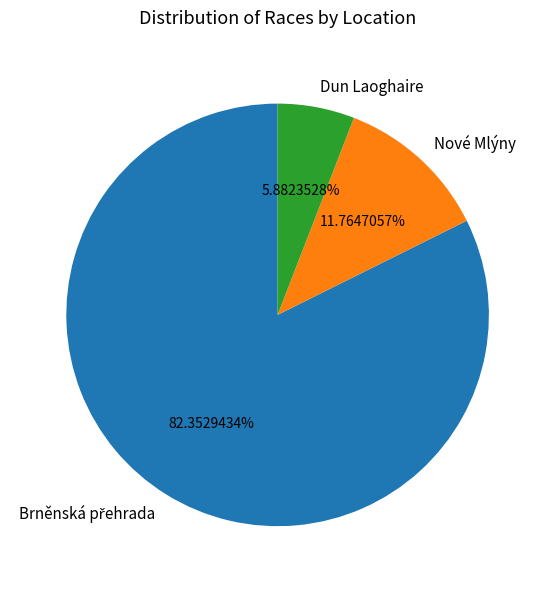

Is there a majority slice in this chart?

Yes